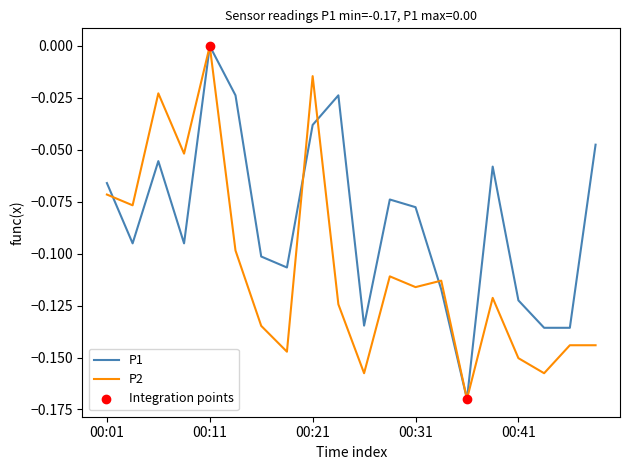

Which series has the largest total across all categories?

P1